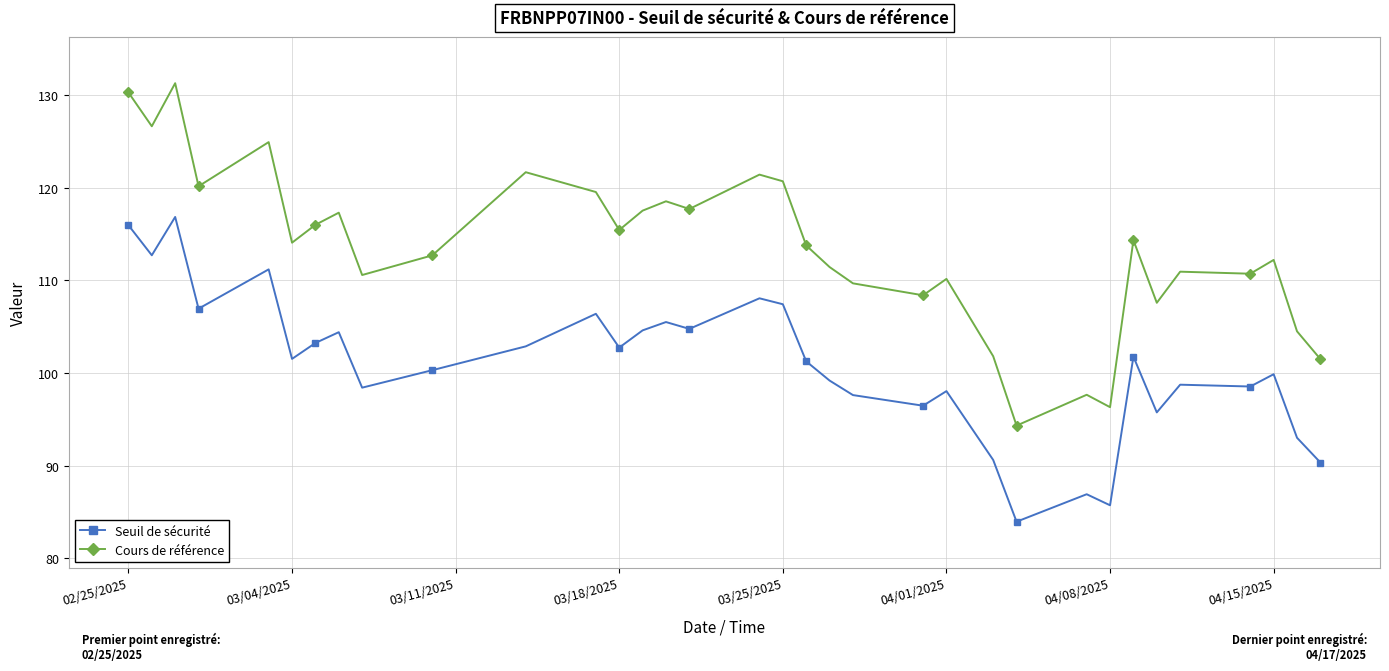

How many categories are shown in the chart?

34